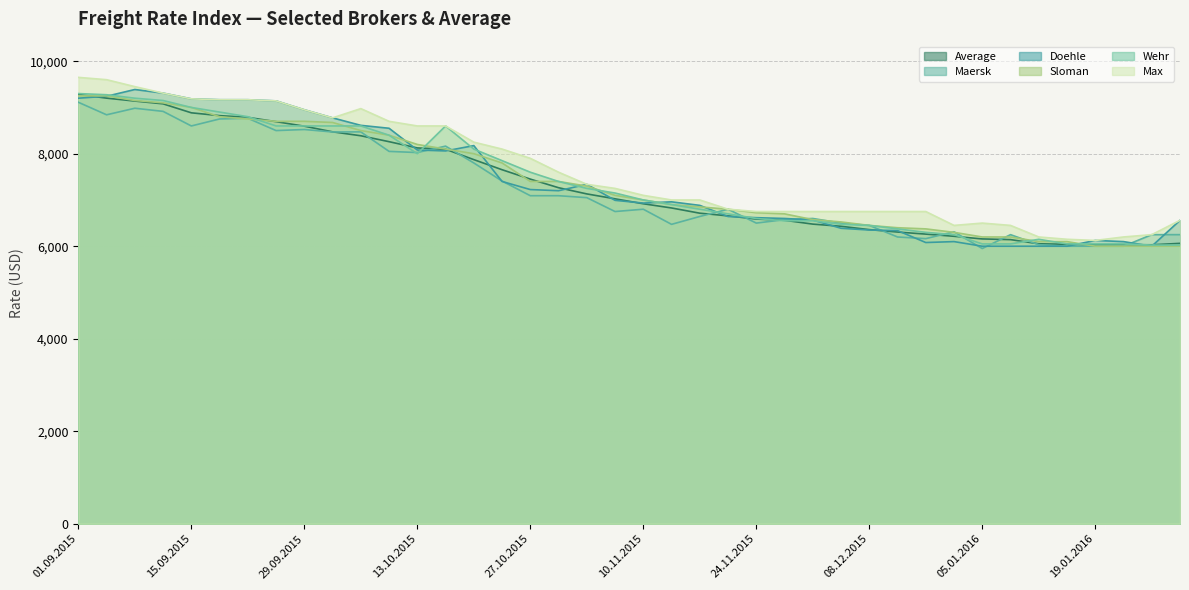

What is the label of the 26th point from the left?

26.11.2015